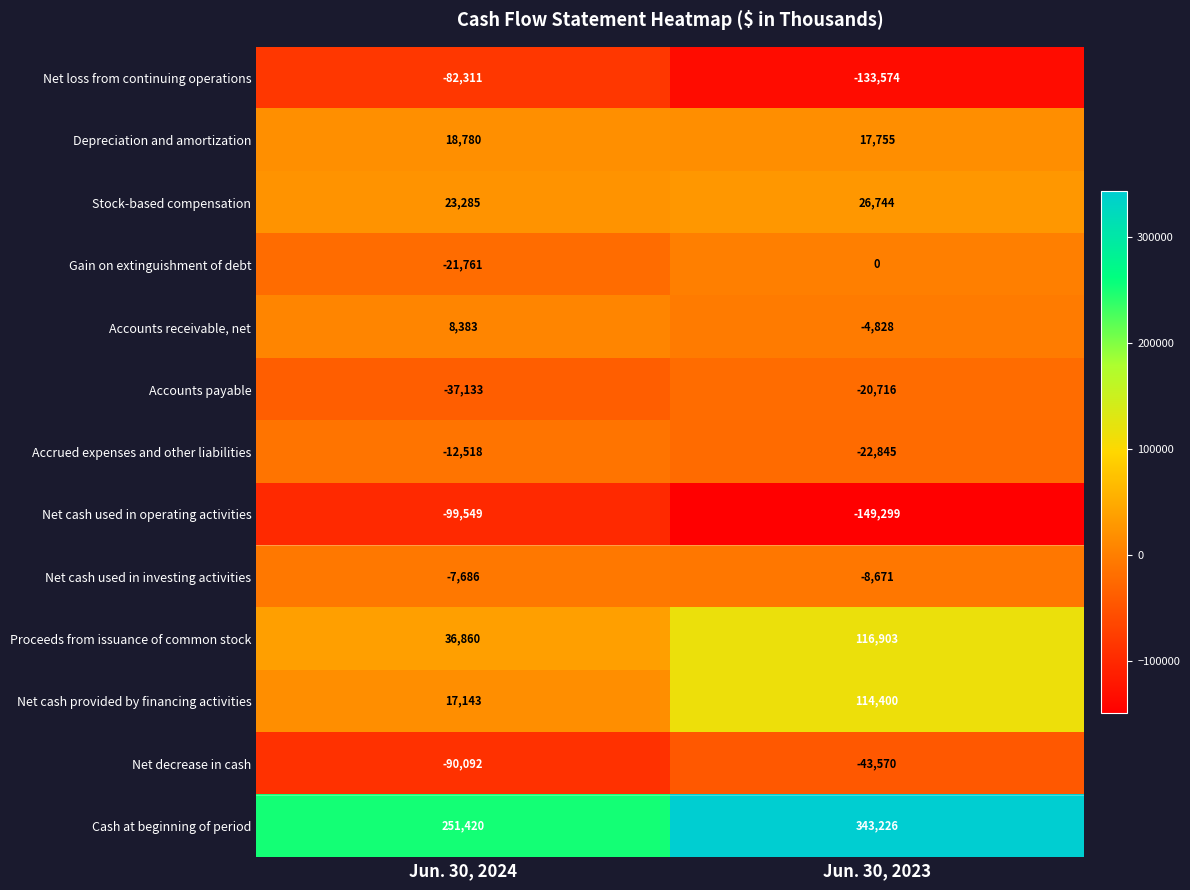

Is it true that Depreciation and amortization equals 6287 at Jun. 30, 2024?

False